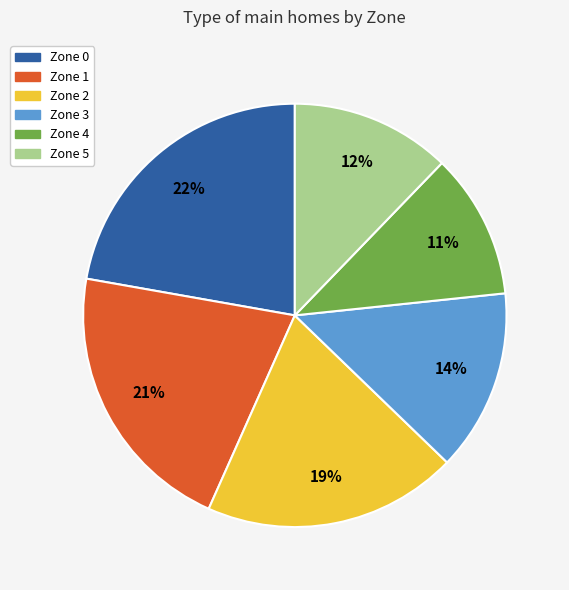

How many segments does this pie chart have?

6